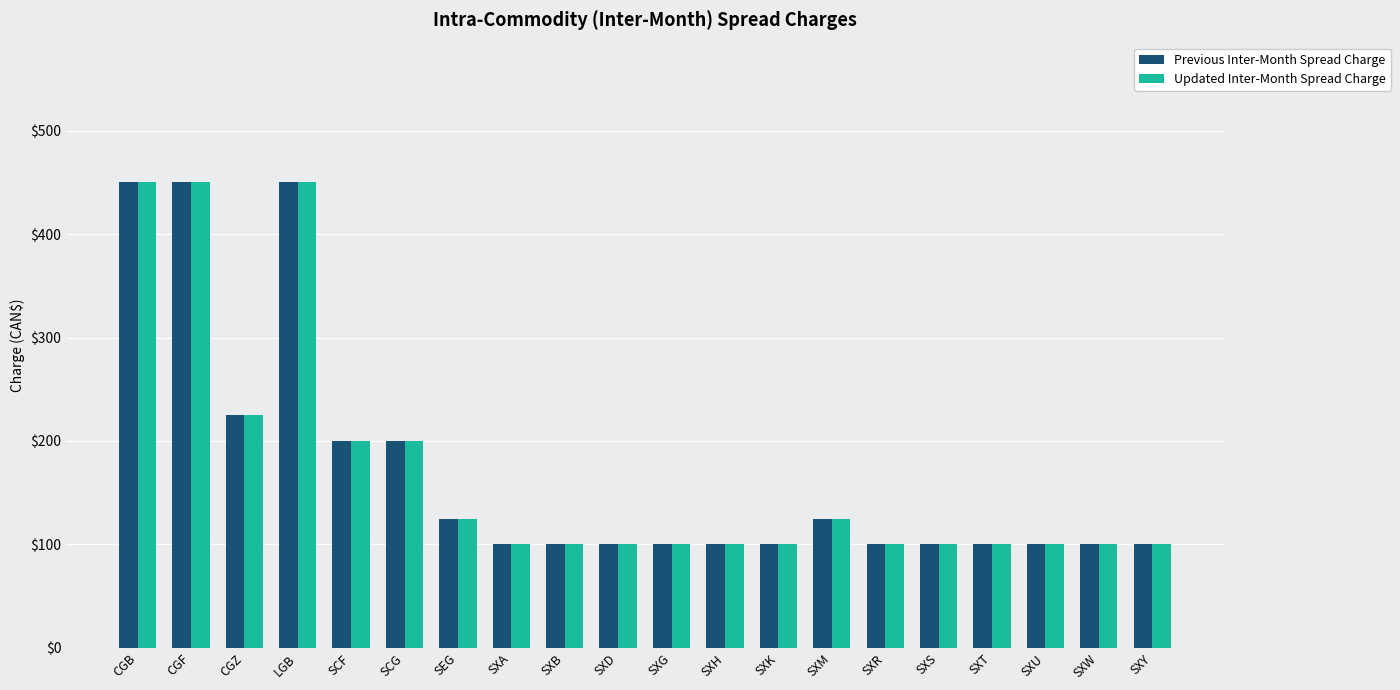

How many series are shown in this chart?

2